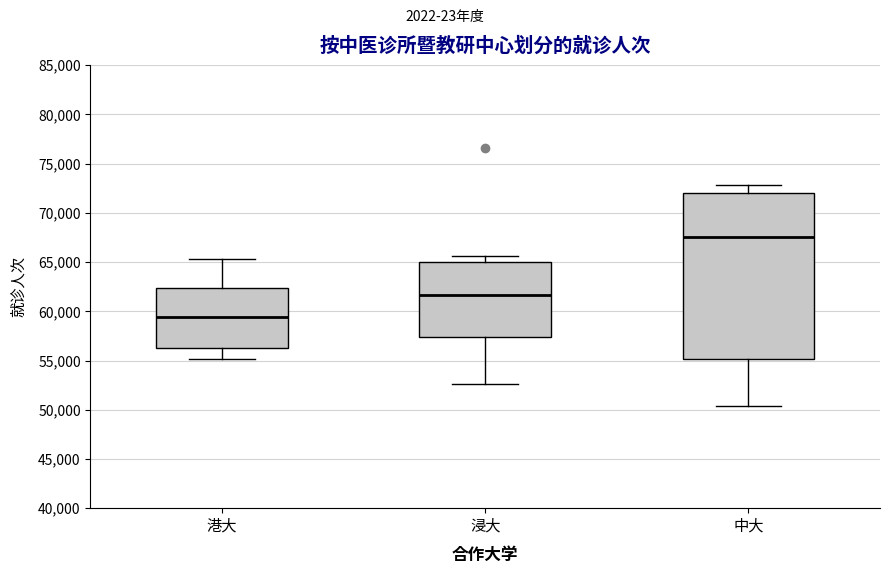

Reading left to right, transcribe this box plot: for each box, give where its median line is, the range the box spans, and where its two whiskers end, as read against the y-axis. The values are not printed on the chart, so give them approximately, as read against the axis.

港大: median 59500, box 56000 to 62500, whiskers 55000 to 65500
浸大: median 61500, box 57500 to 65000, whiskers 52500 to 65500
中大: median 67500, box 55000 to 72000, whiskers 50500 to 73000